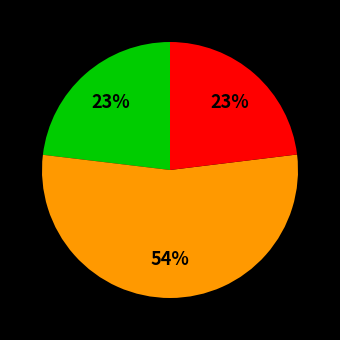

To the nearest percent, what is the average slice percentage?

33%